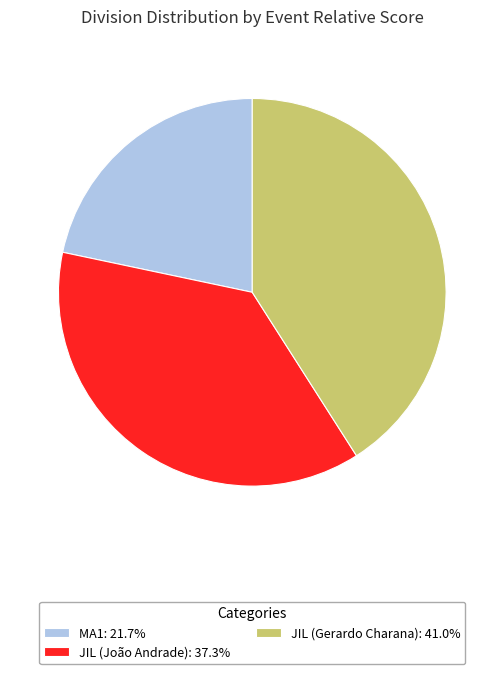

Which category has the biggest portion of the pie?

JIL (Gerardo Charana)